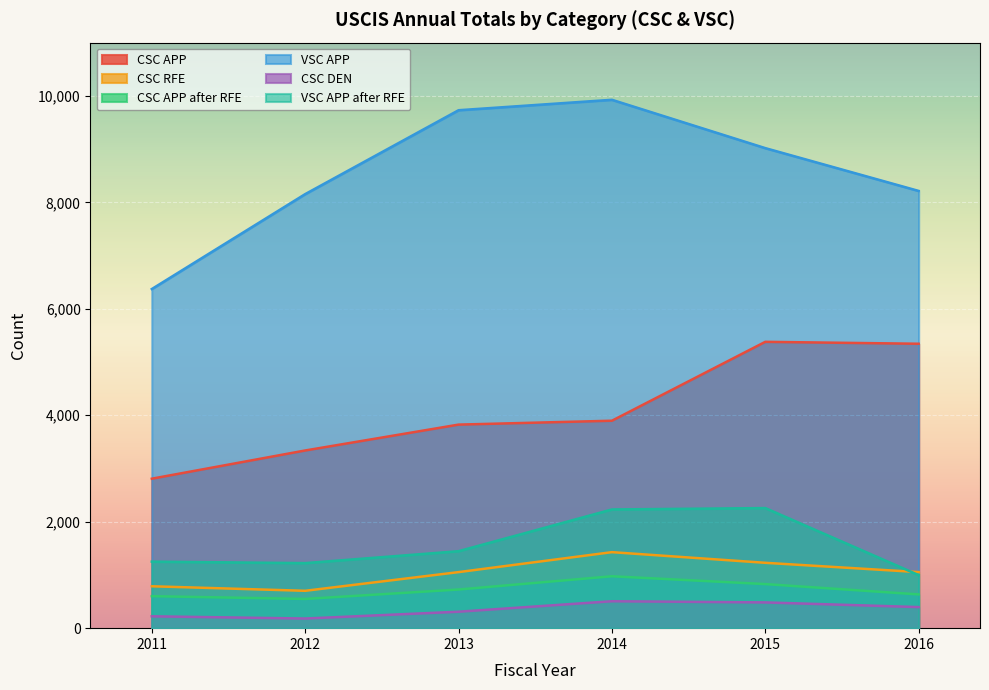

True or false: CSC APP and VSC APP cross at least once.

False